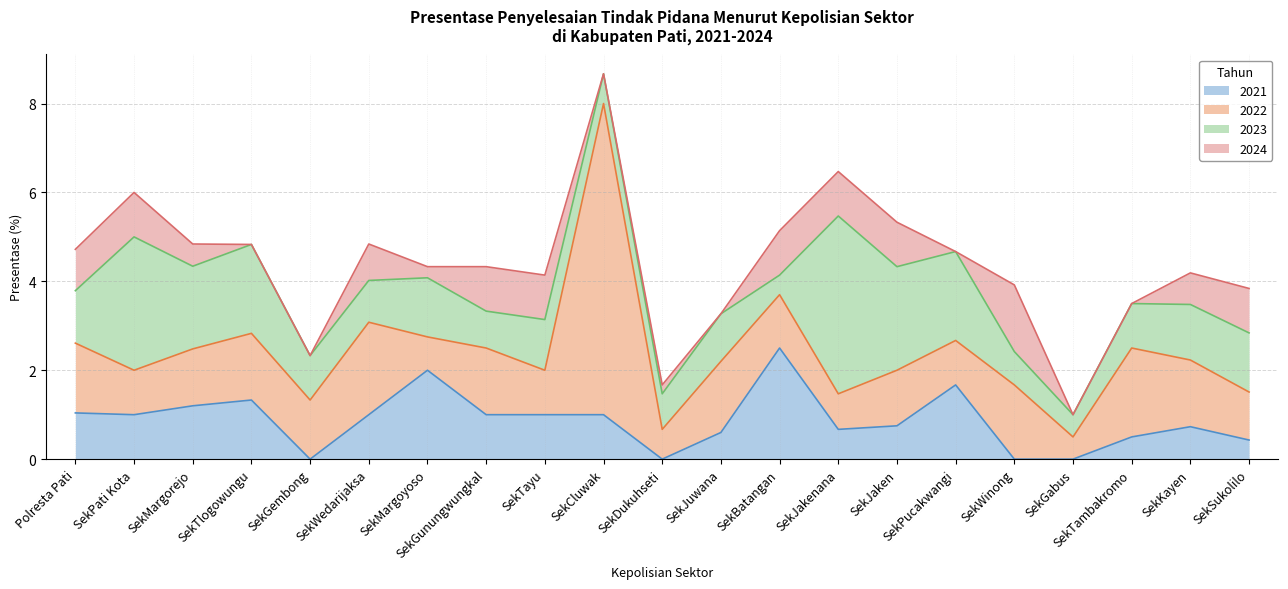

What is the average value of the 2021 series?

0.9